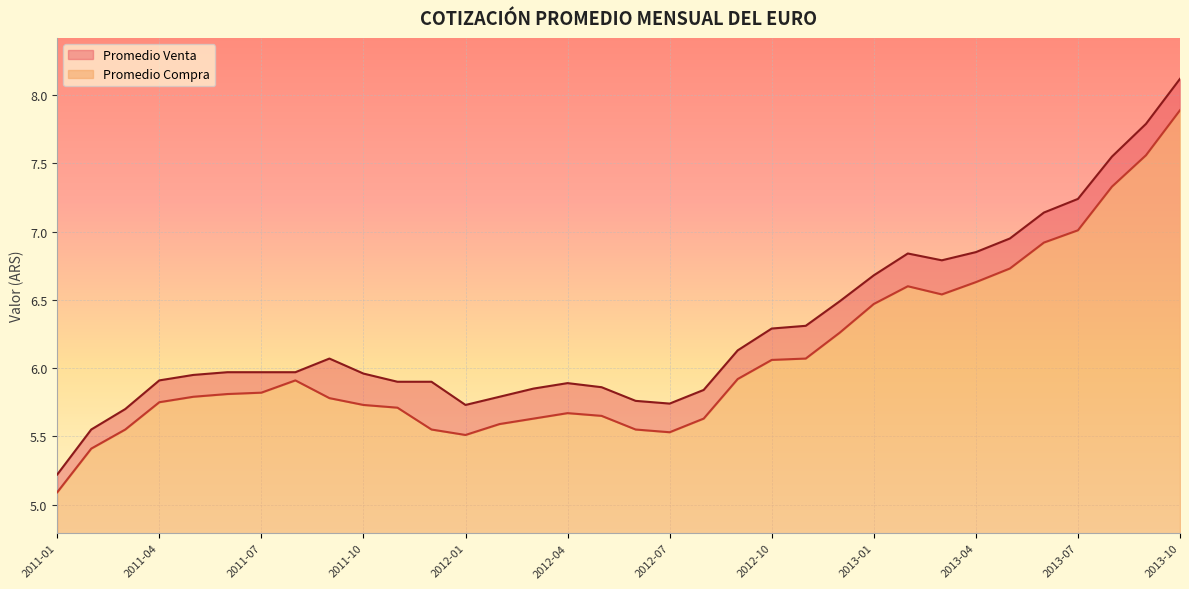

Where is Promedio Compra nearest to the value 6?

2012-10